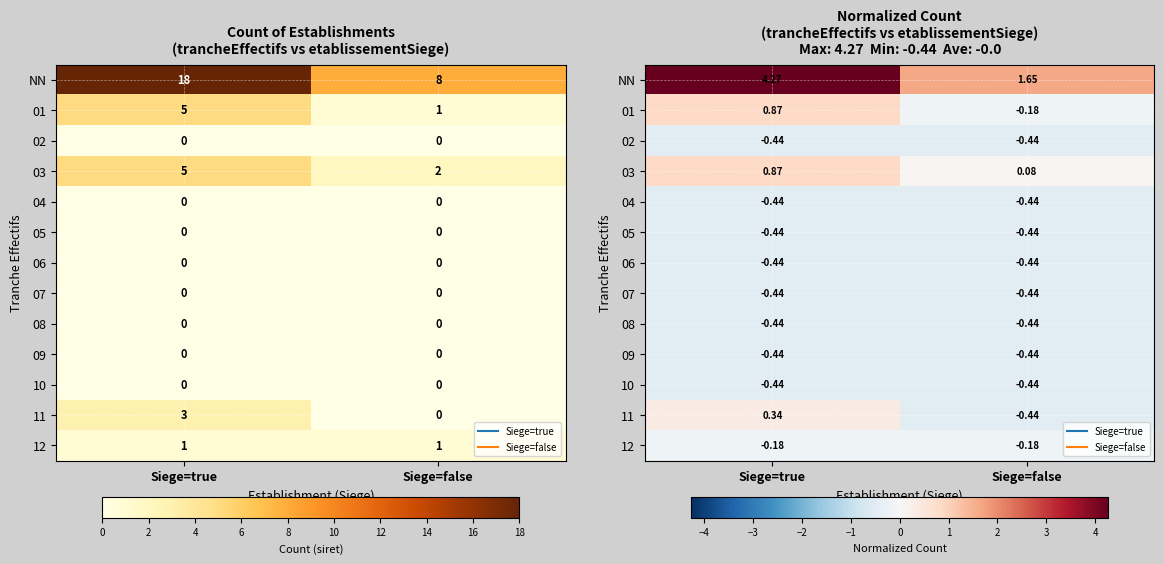

At which category is the sum across all series the highest?

Siege=true